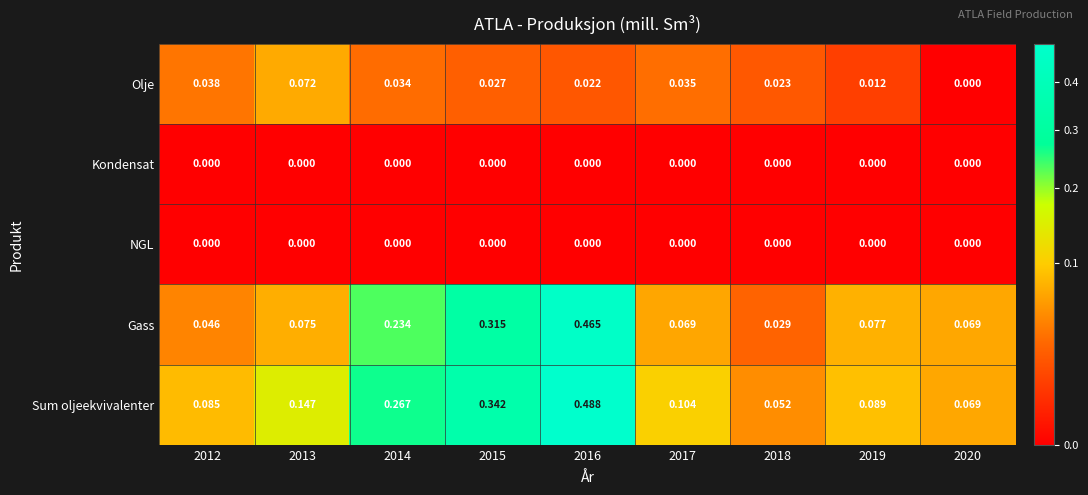

Between 2014 and 2020, which series saw the biggest shift?

Sum oljeekvivalenter